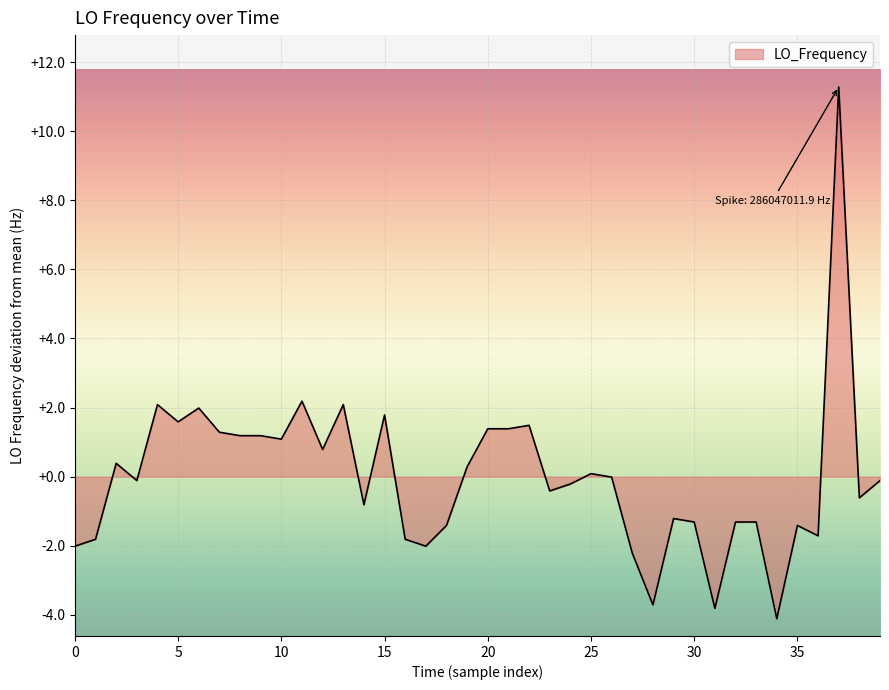

What is the minimum value shown in the chart?

-4.1